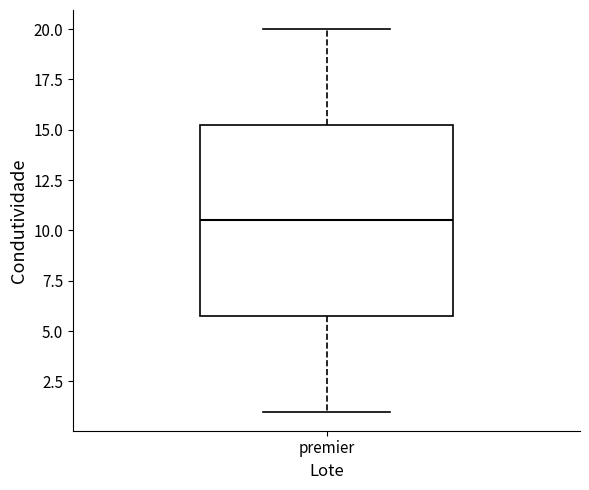

Where does the upper whisker of the box for premier end on the y-axis? The values are not printed on the chart, so give them approximately, as read against the axis.

20.0